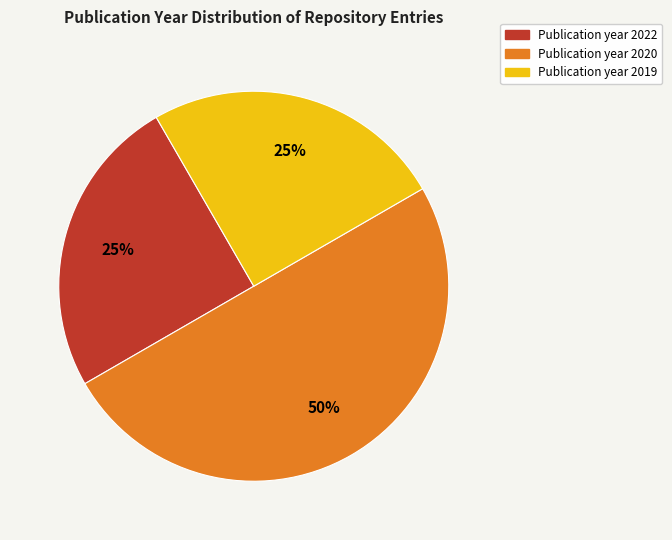

Count the number of slices in the pie.

3